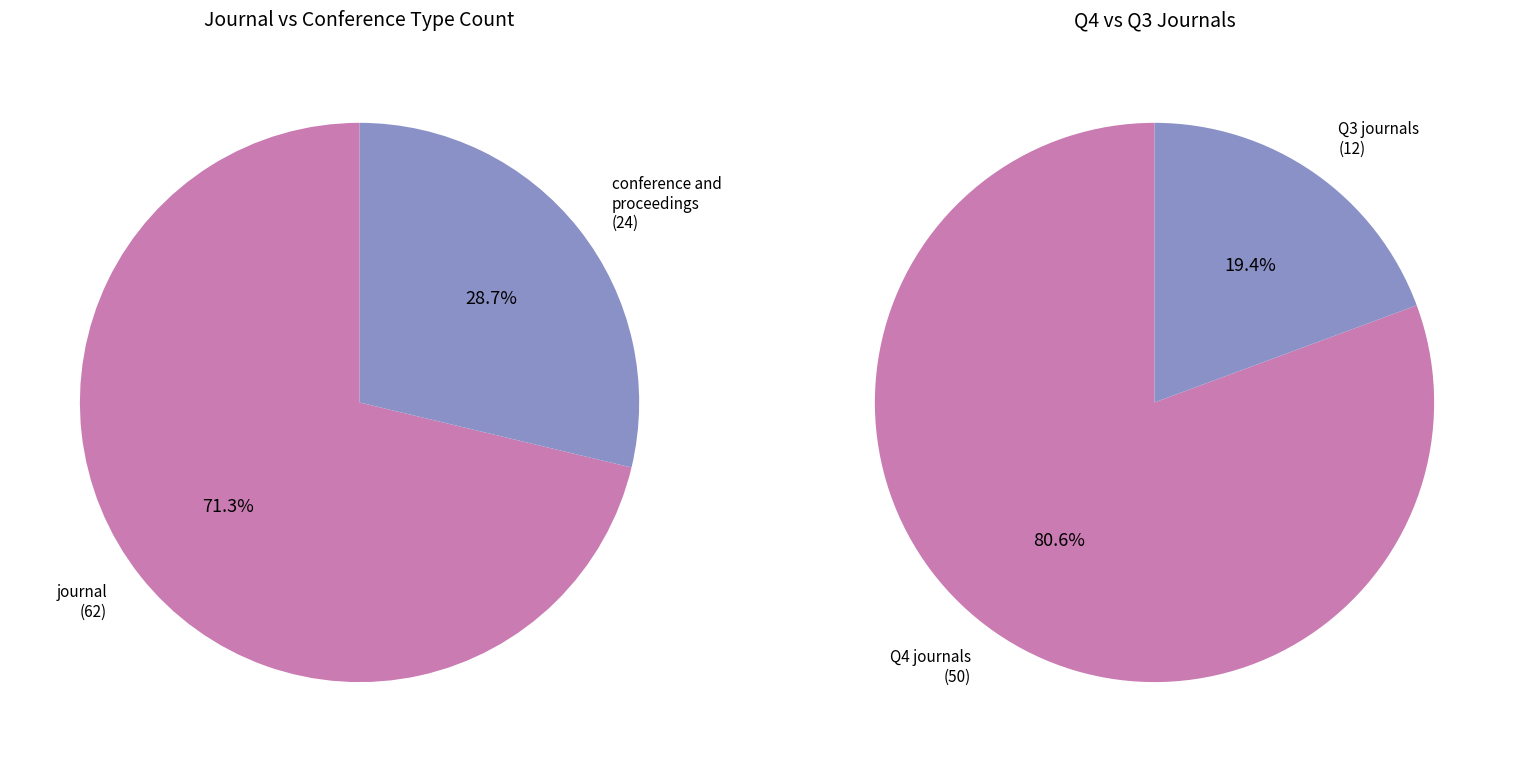

Which has a higher value, conference and proceedings or journal?

journal